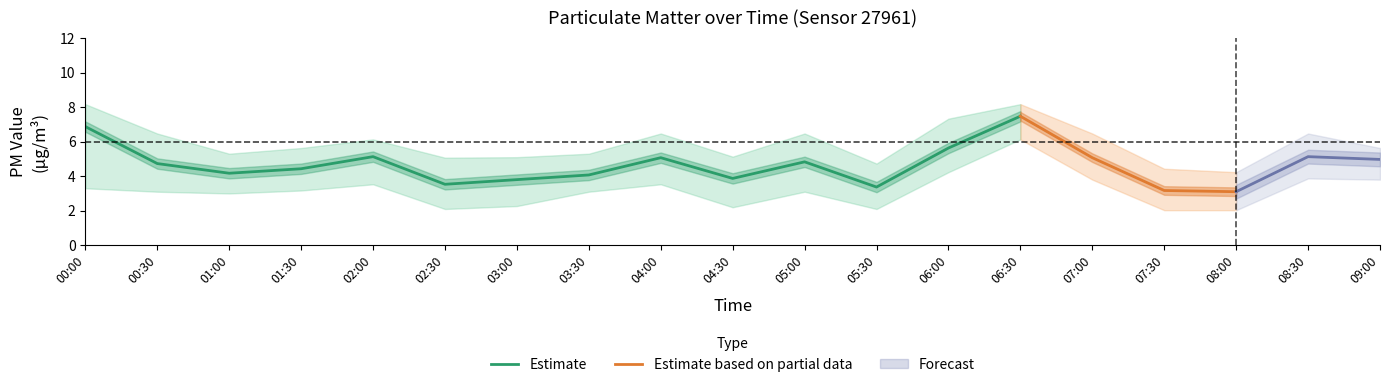

Is this an area chart (filled region under the line)?

No